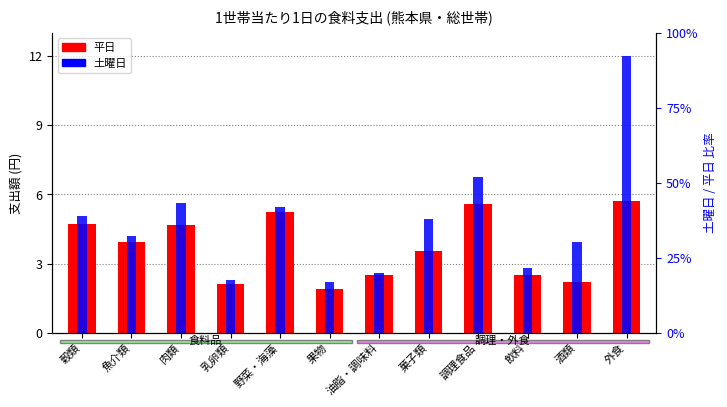

Which series has the largest total across all categories?

土曜日 (支出額)